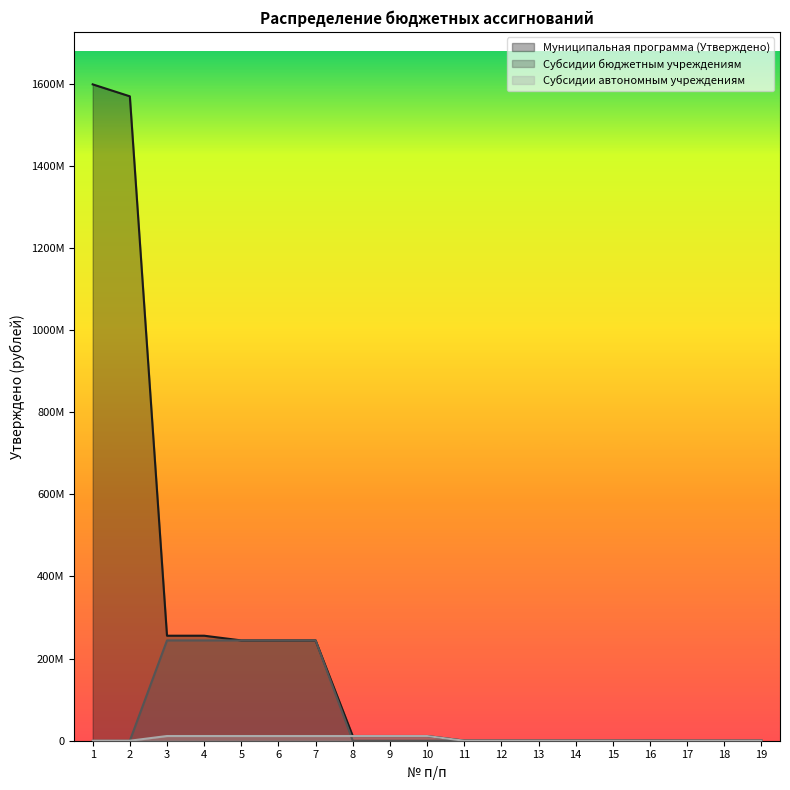

How many values in the Субсидии бюджетным учреждениям series are below 379000?

9